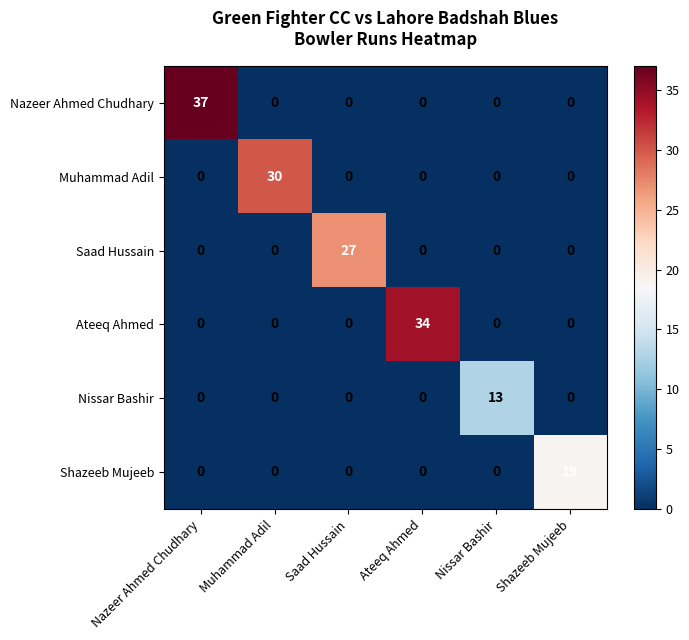

At how many categories does at least one series exceed 29?

3